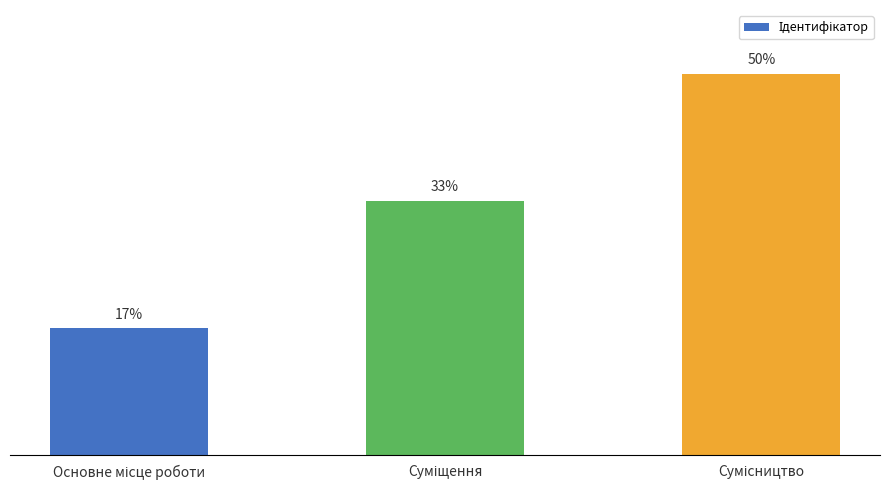

Are the bars horizontal?

No